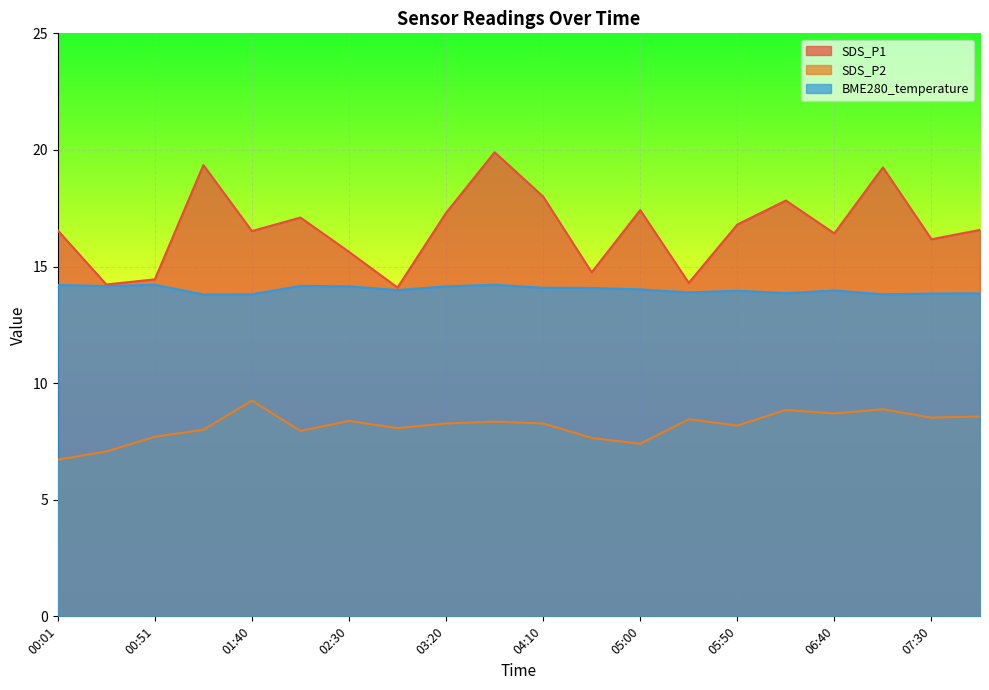

What is the difference between the SDS_P1 values at 07:05 and 05:25?

4.9